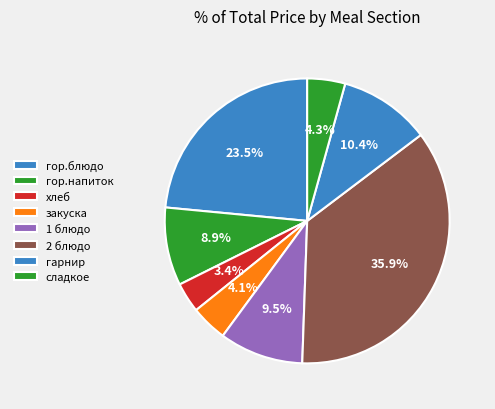

Count the number of slices in the pie.

8